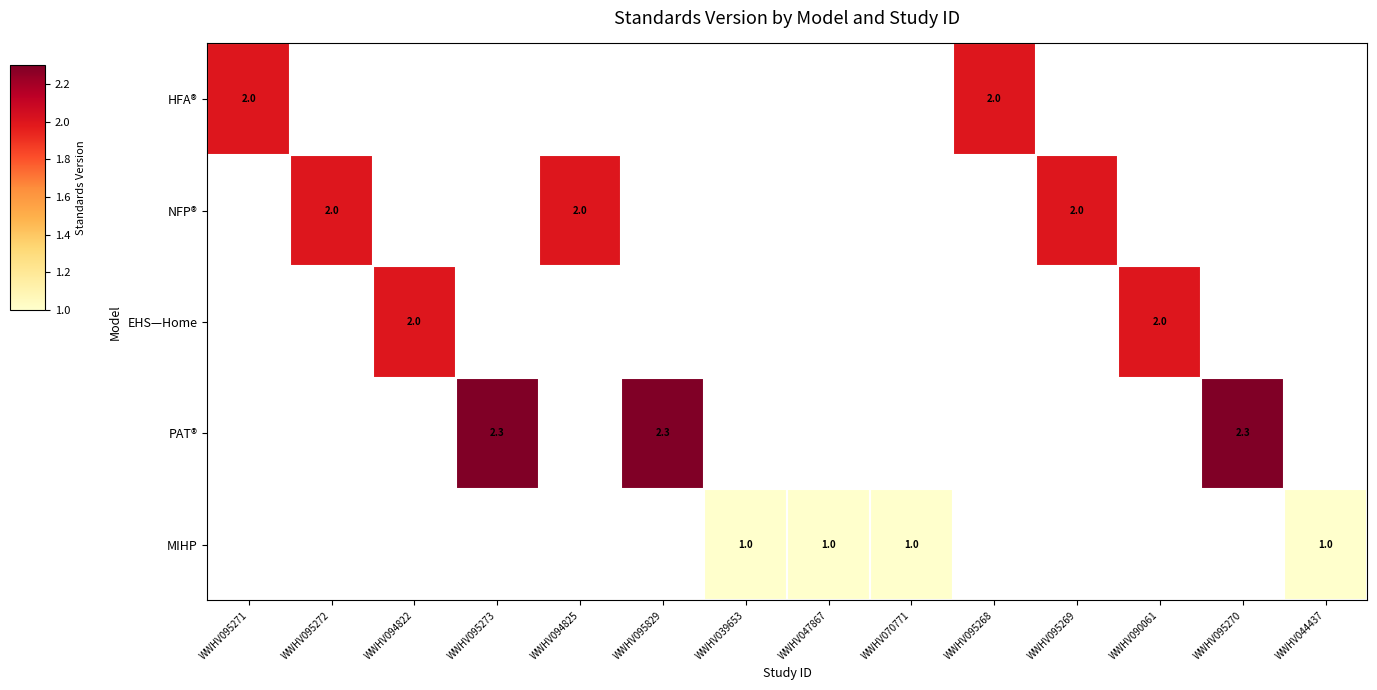

Which label corresponds to the largest value in the chart?

WWHV095273